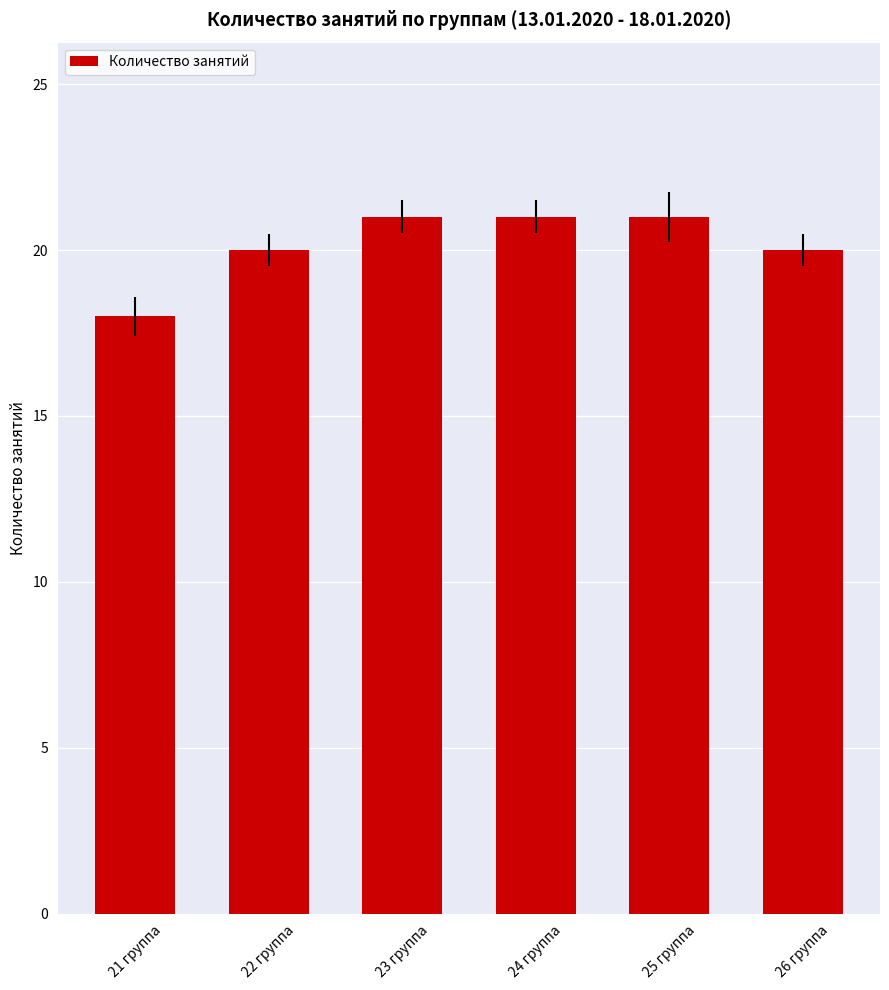

What is the label of the 2nd bar from the left?

22 группа